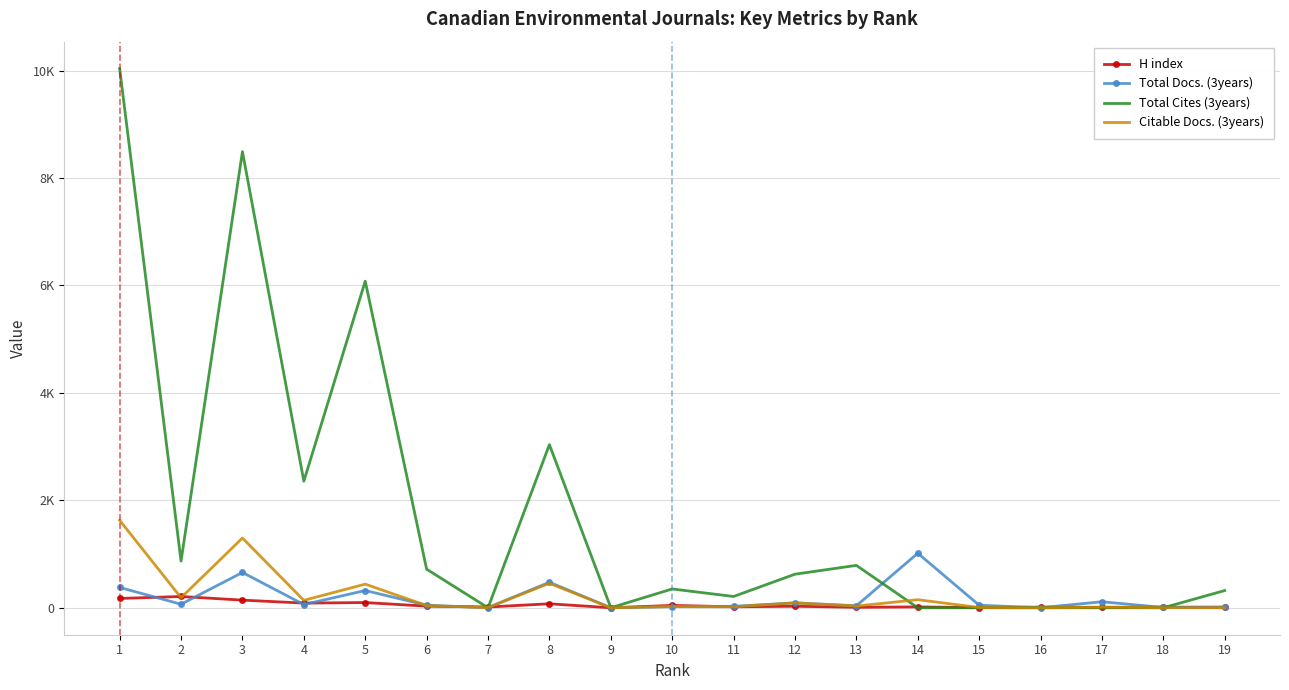

What are all the series names shown in the legend?

H index, Total Docs. (3years), Total Cites (3years), Citable Docs. (3years)